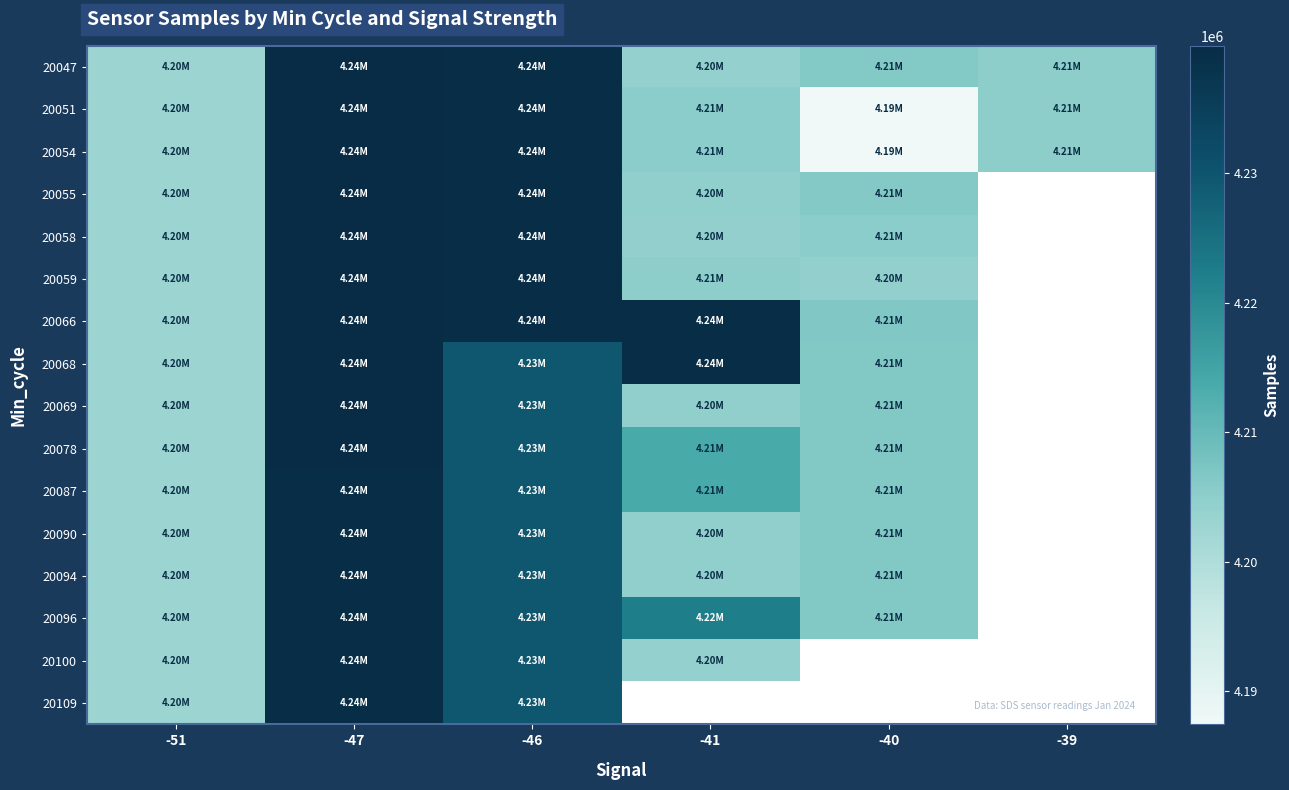

Where does the 20078 series first go above 4229663?

-47